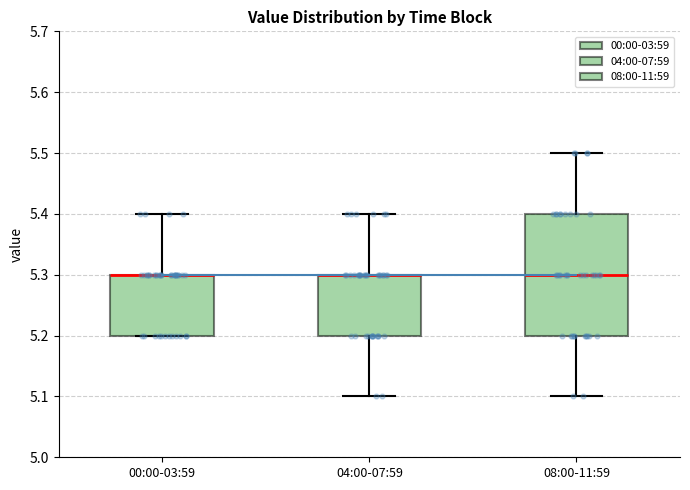

Where does the lower whisker of the box for 08:00-11:59 end on the y-axis? The values are not printed on the chart, so give them approximately, as read against the axis.

5.1